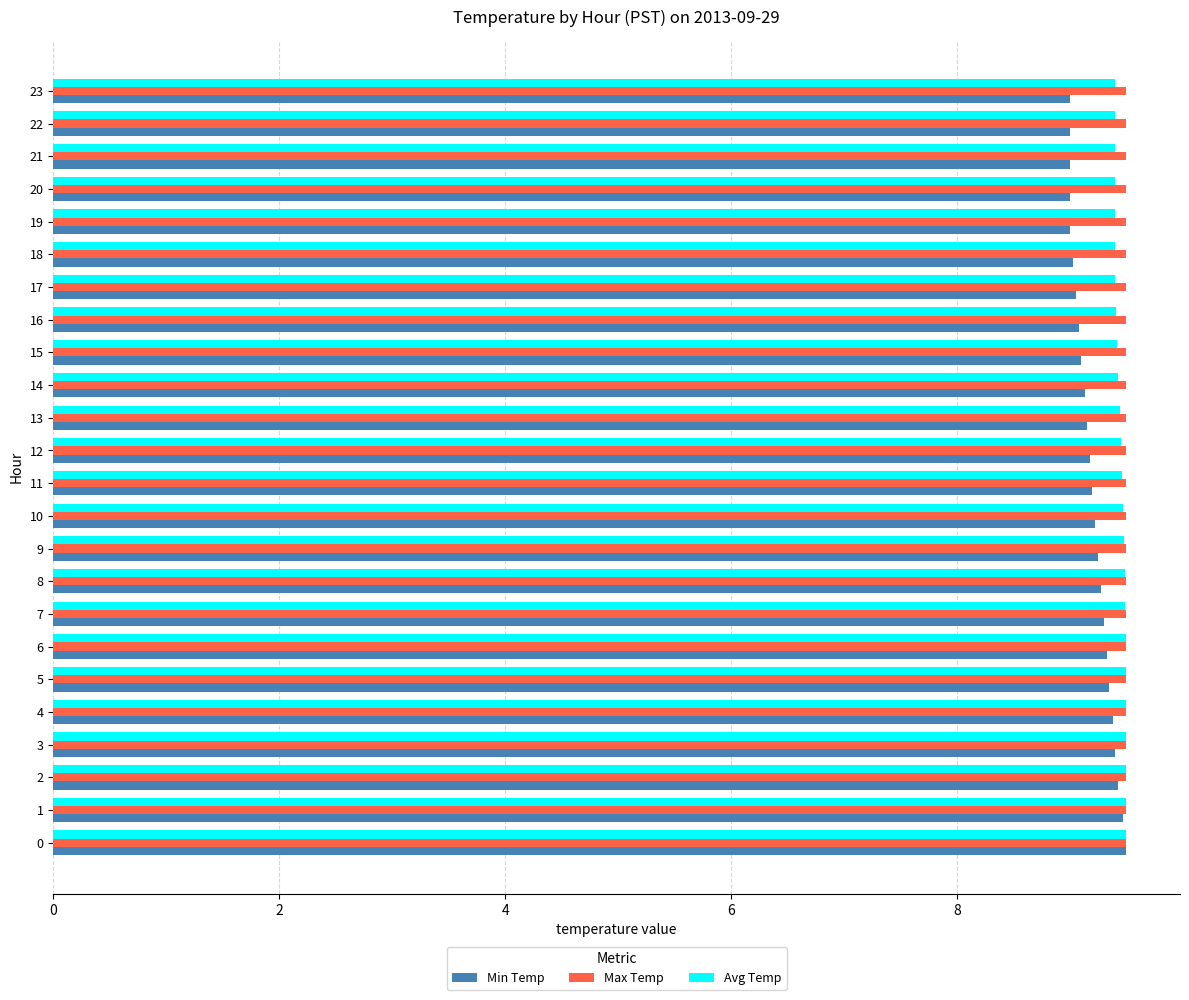

What is the average value of the Max Temp series?

9.5